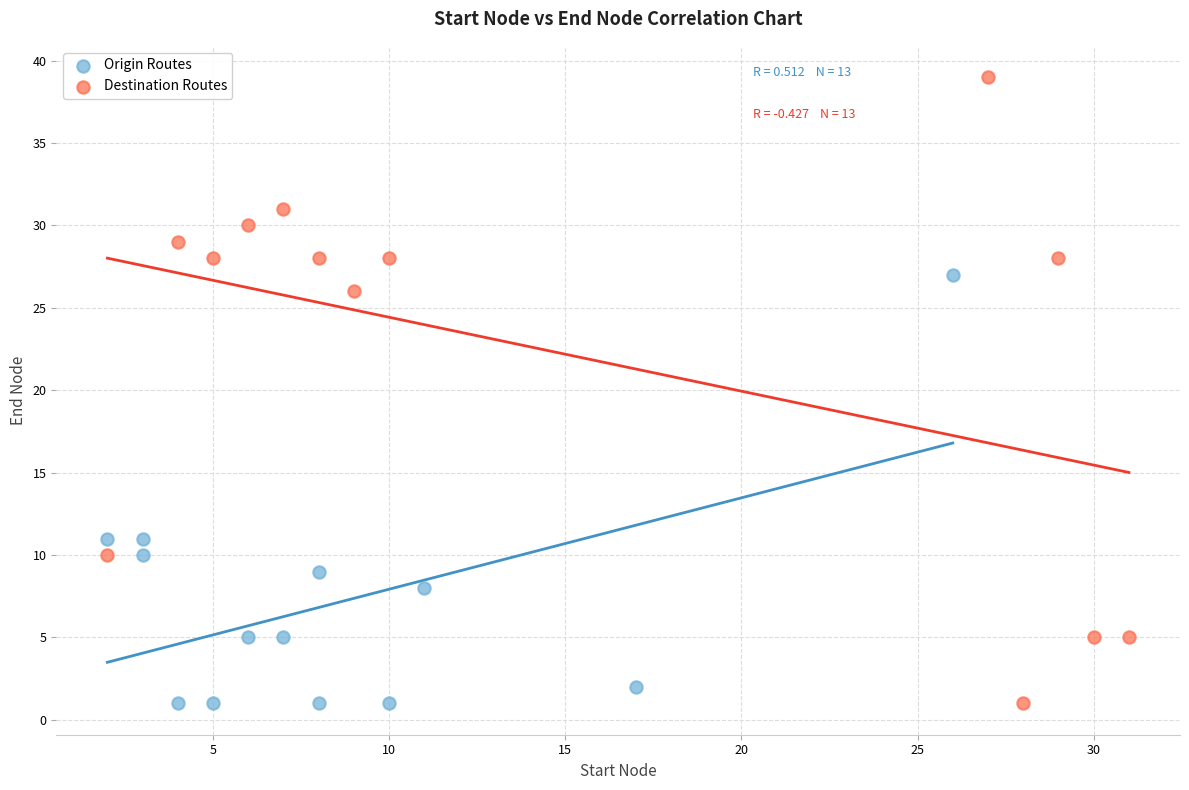

Which series contains the highest Y value?

Destination Routes